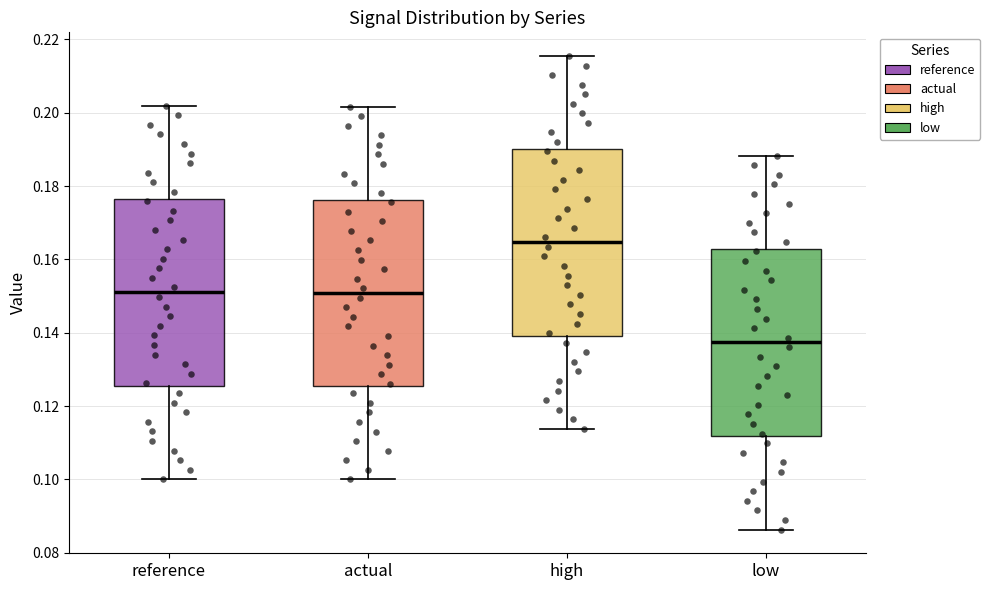

Reading left to right, read every box against the y-axis: the position of its median line, the range the box covers, and the ends of its whiskers. The values are not printed on the chart, so give them approximately, as read against the axis.

reference: median 0.152, box 0.126 to 0.176, whiskers 0.100 to 0.202
actual: median 0.150, box 0.126 to 0.176, whiskers 0.100 to 0.202
high: median 0.164, box 0.140 to 0.190, whiskers 0.114 to 0.216
low: median 0.138, box 0.112 to 0.162, whiskers 0.086 to 0.188